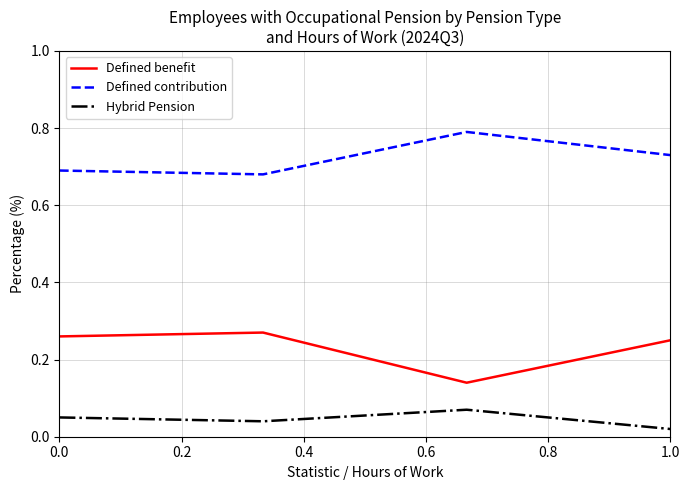

Rank the series by their average value, from highest to lowest.

Defined contribution, Defined benefit, Hybrid Pension